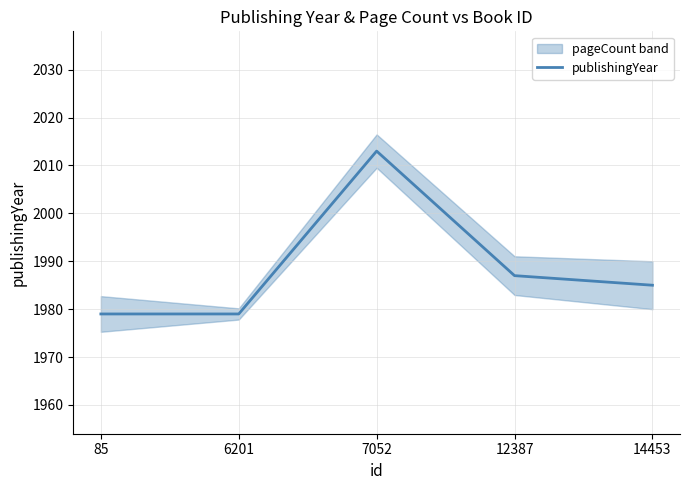

What is the ratio of the value at 7052 to the value at 6201?

1.0